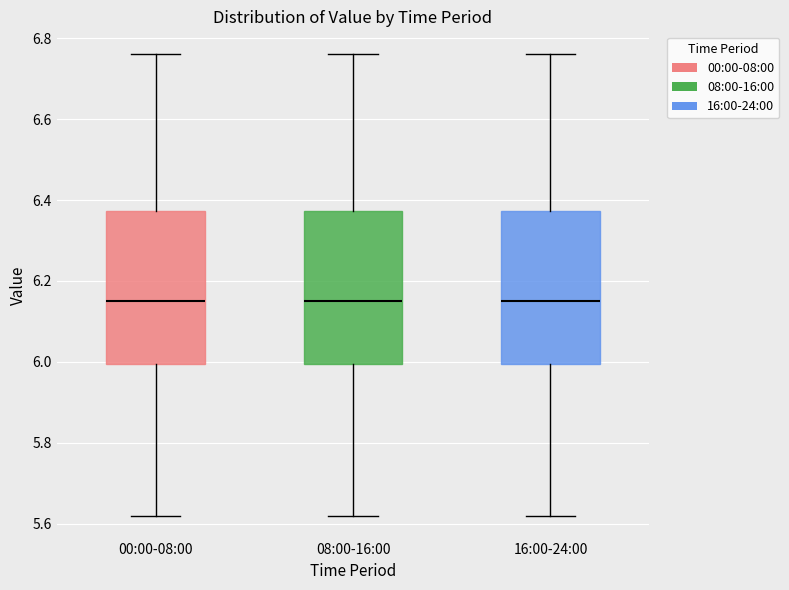

Reading left to right, transcribe this box plot: for each box, give where its median line is, the range the box spans, and where its two whiskers end, as read against the y-axis. The values are not printed on the chart, so give them approximately, as read against the axis.

00:00-08:00: median 6.16, box 6.00 to 6.38, whiskers 5.62 to 6.76
08:00-16:00: median 6.16, box 6.00 to 6.38, whiskers 5.62 to 6.76
16:00-24:00: median 6.16, box 6.00 to 6.38, whiskers 5.62 to 6.76